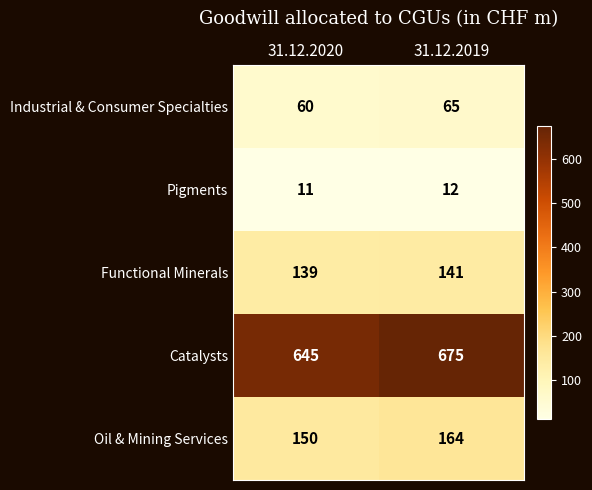

Reading left to right, extract all data points from this chart.

Industrial & Consumer Specialties: 60	65
Pigments: 11	12
Functional Minerals: 139	141
Catalysts: 645	675
Oil & Mining Services: 150	164